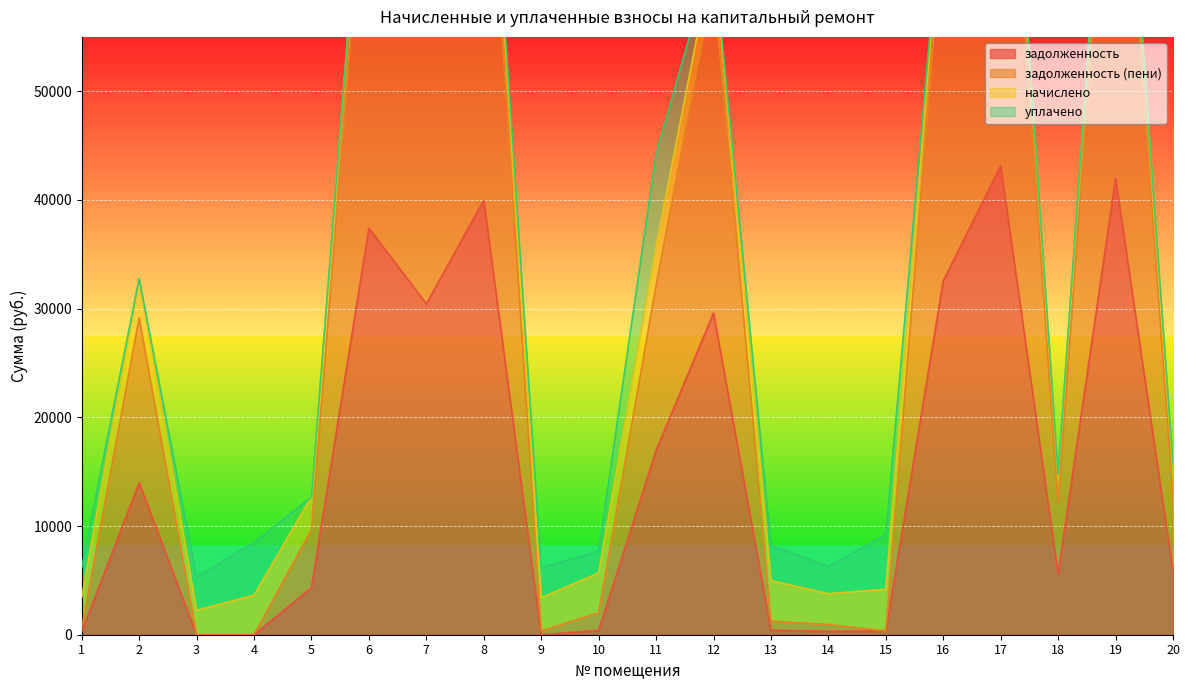

What is the difference between the задолженность (пени) values at 15 and 6?

75693.8